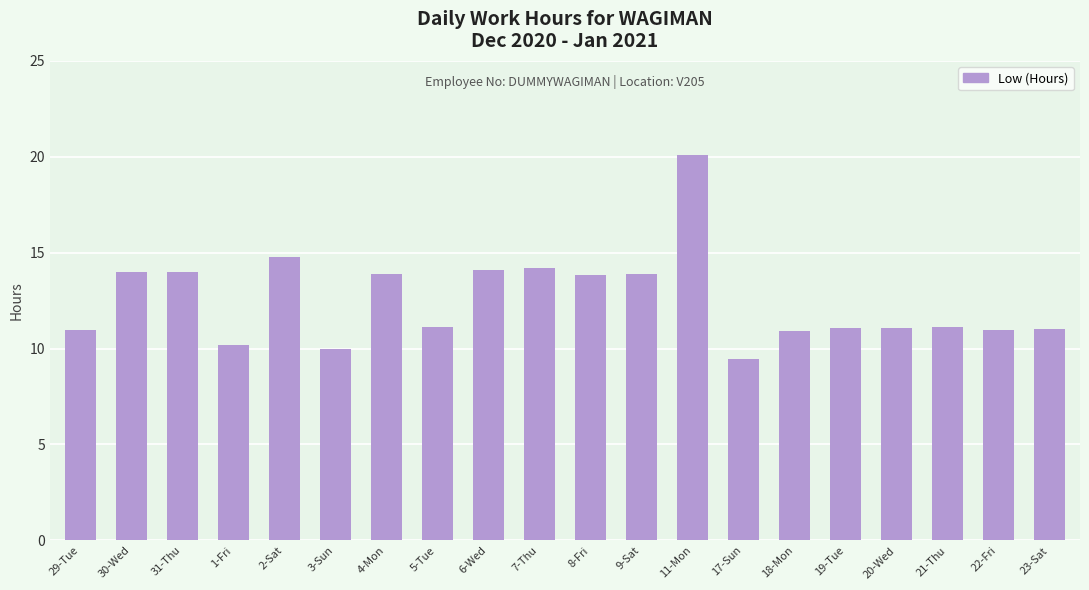

What value does the data have at 31-Thu?

14.0